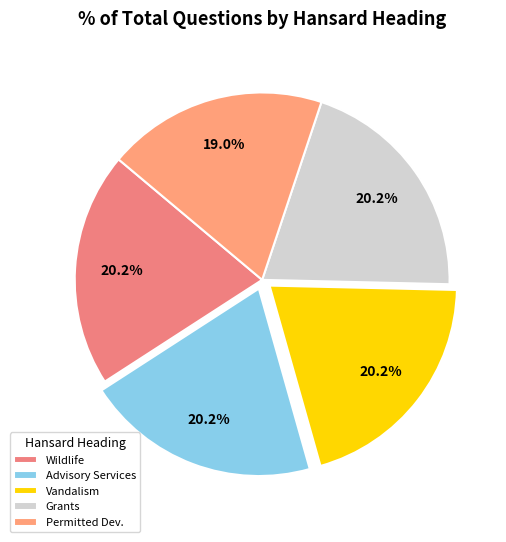

True or false: Vandalism accounts for 20% of the total.

True